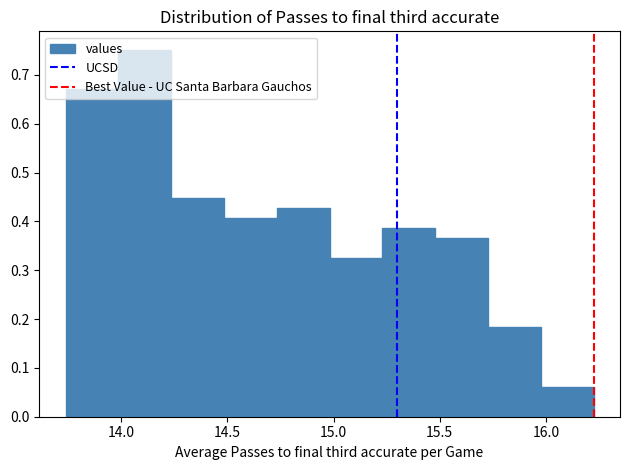

Over which range of the x-axis is the bar tallest?

14.00 to 14.25